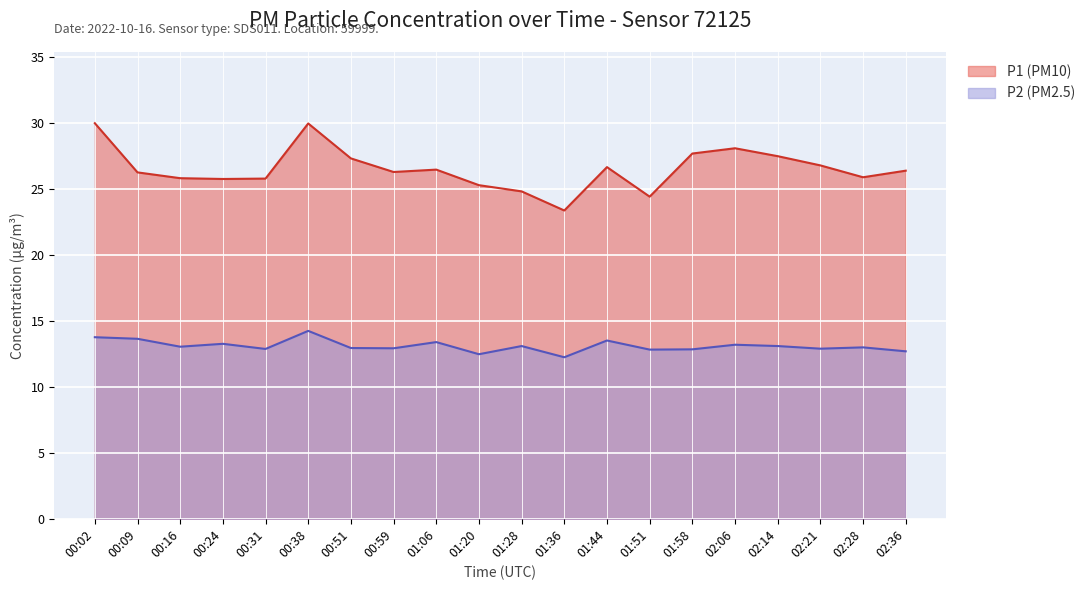

Does the chart display data point markers on the line(s)?

No